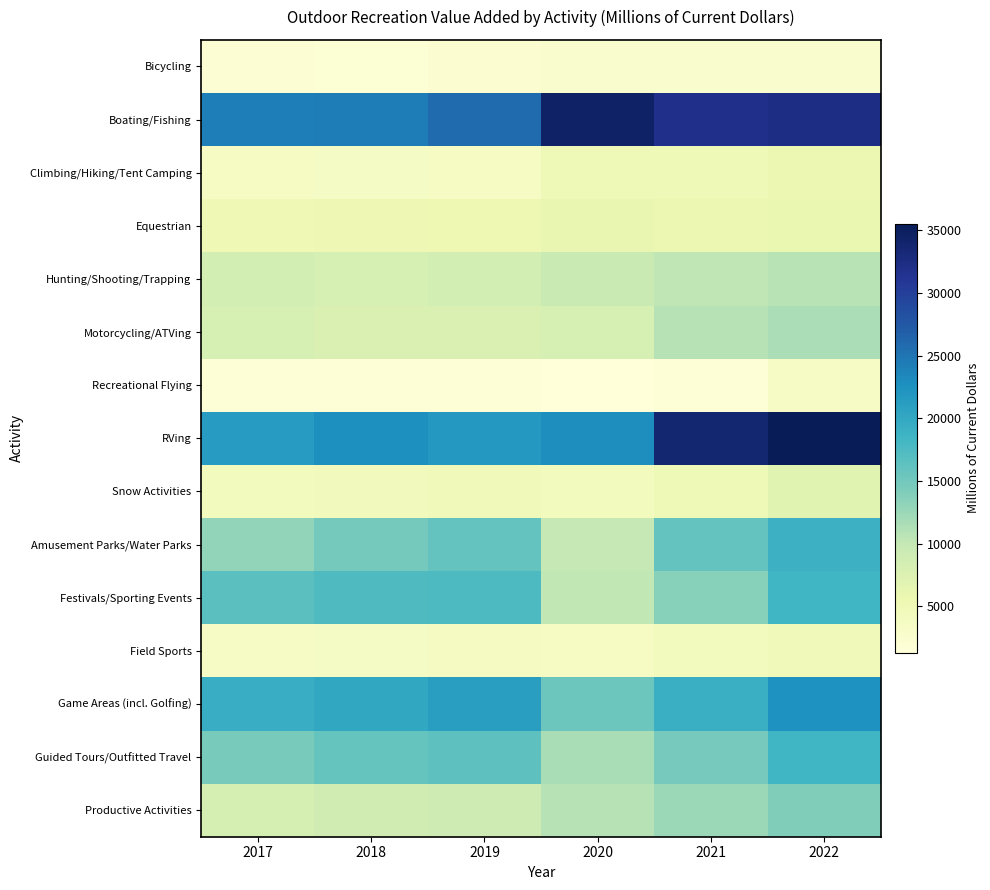

Reading left to right, list all the values displayed in this chart.

Bicycling: 2017=2028	2018=1844	2019=2121	2020=2561	2021=2712	2022=2644
Boating/Fishing: 2017=24264	2018=24432	2019=25774	2020=34566	2021=31895	2022=32433
Climbing/Hiking/Tent Camping: 2017=3685	2018=3454	2019=3615	2020=4970	2021=4923	2022=5663
Equestrian: 2017=5108	2018=5266	2019=5412	2020=6040	2021=5617	2022=5910
Hunting/Shooting/Trapping: 2017=8490	2018=8147	2019=8484	2020=9460	2021=10320	2022=10686
Motorcycling/ATVing: 2017=8174	2018=7768	2019=7678	2020=8147	2021=10864	2022=11471
Recreational Flying: 2017=1691	2018=1676	2019=1631	2020=1293	2021=1631	2022=3345
RVing: 2017=21452	2018=22763	2019=21839	2020=22876	2021=33724	2022=35536
Snow Activities: 2017=4279	2018=4468	2019=4637	2020=4297	2021=5032	2022=7028
Amusement Parks/Water Parks: 2017=12961	2018=14835	2019=15942	2020=9917	2021=15892	2022=18863
Festivals/Sporting Events: 2017=16560	2018=17427	2019=17595	2020=10212	2021=13634	2022=18460
Field Sports: 2017=3398	2018=3534	2019=3860	2020=3607	2021=4113	2022=4601
Game Areas (incl. Golfing): 2017=19440	2018=20027	2019=21157	2020=15449	2021=19115	2022=22558
Guided Tours/Outfitted Travel: 2017=14602	2018=15865	2019=16291	2020=11649	2021=14721	2022=18489
Productive Activities: 2017=8285	2018=8799	2019=9119	2020=10888	2021=12523	2022=14096